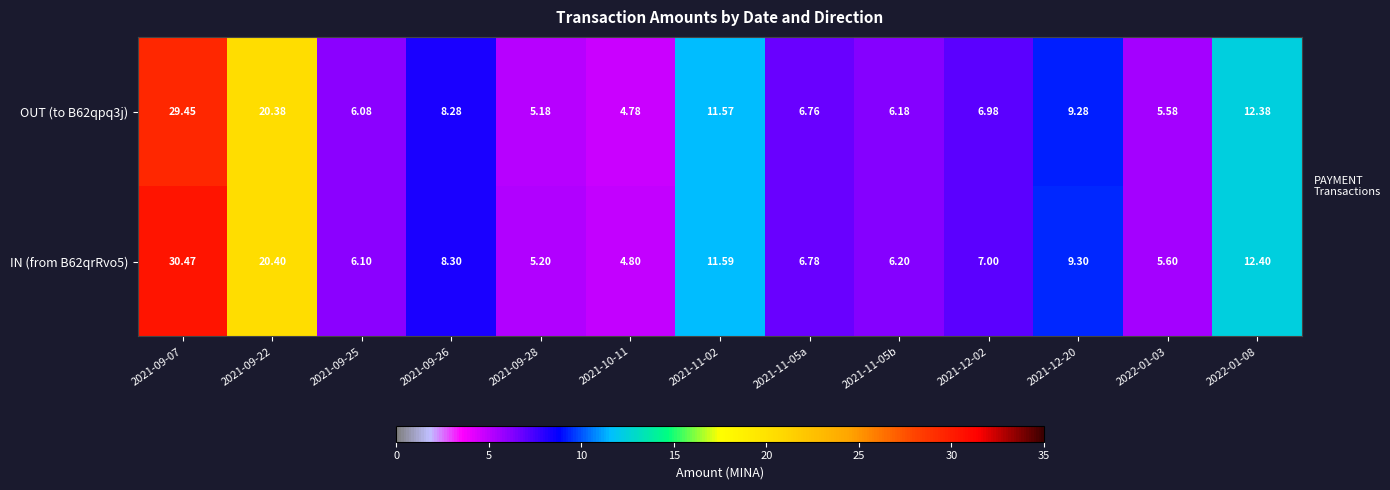

What is the smallest value displayed?

4.8